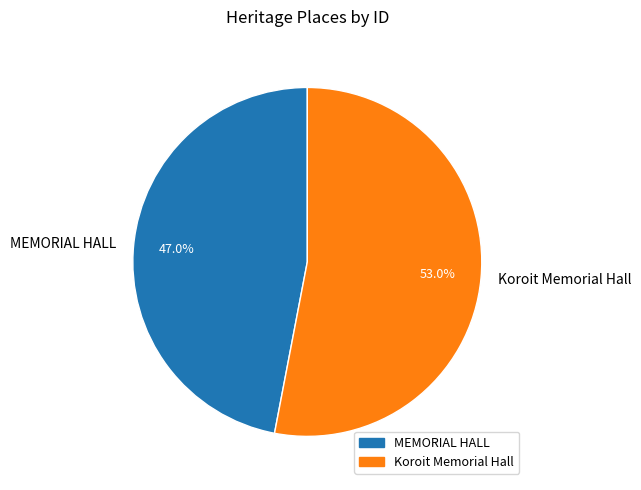

Which slice is the largest?

Koroit Memorial Hall